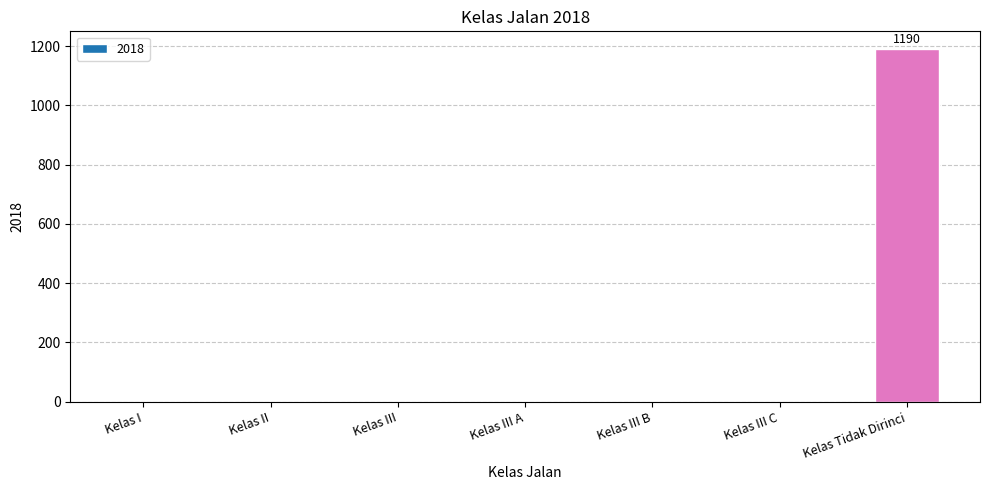

What is the sum of all values?

1190